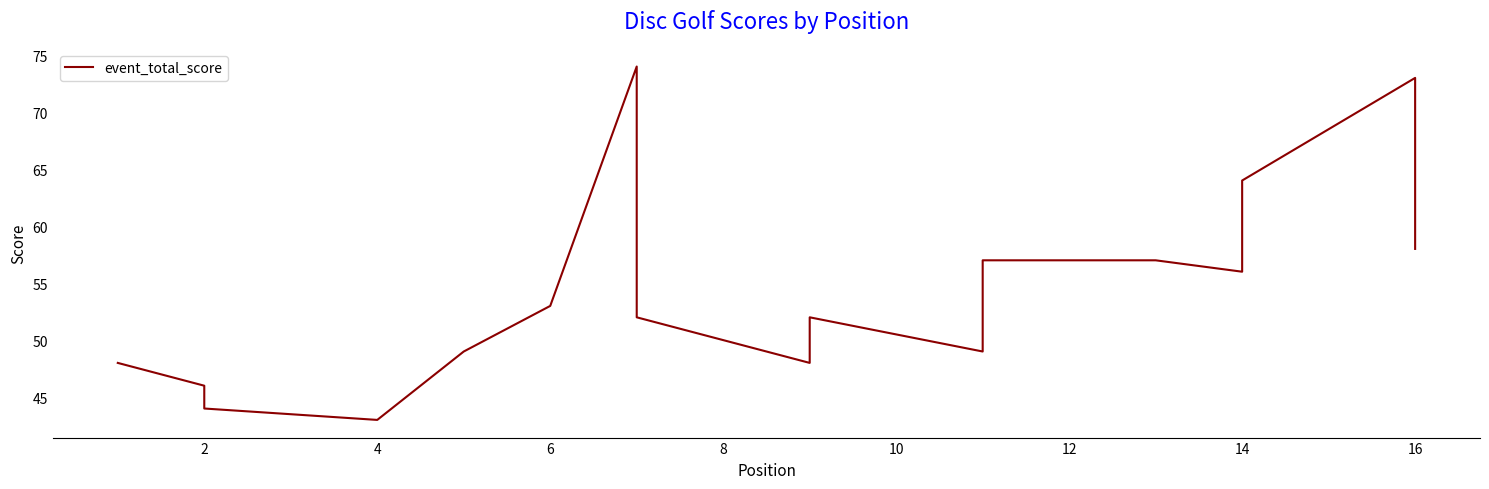

What is the smallest value displayed?

43